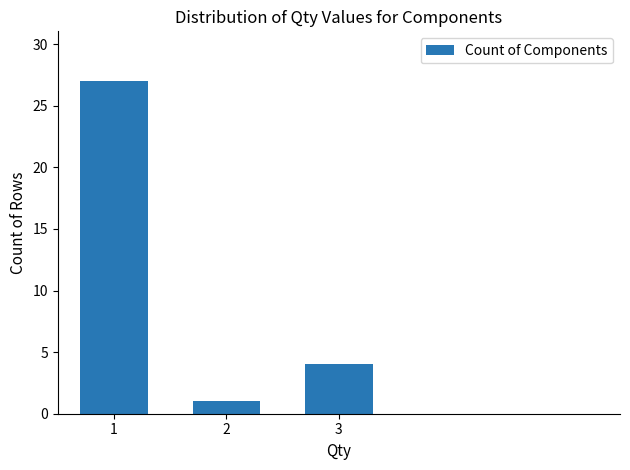

What is the value of the 3rd bar from the left?

4